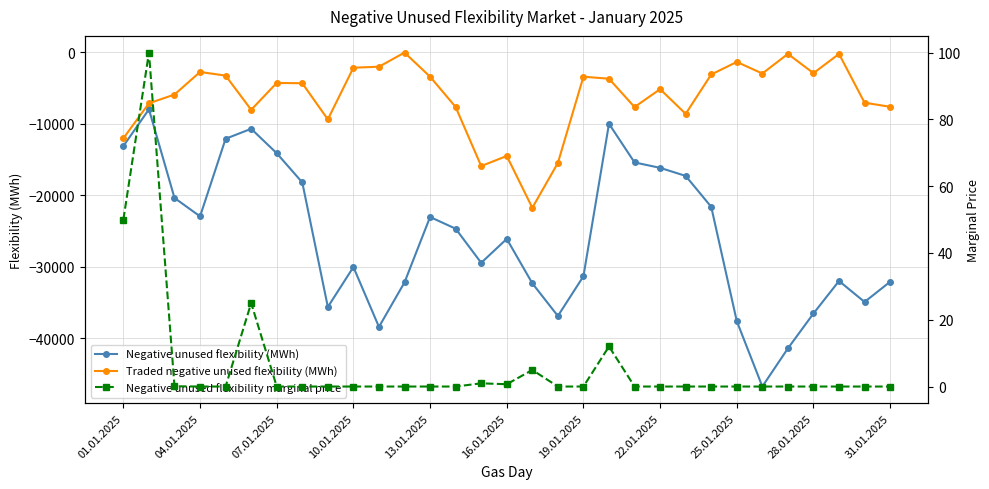

Where is the first local minimum for Negative unused flexibility (MWh)?

04.01.2025